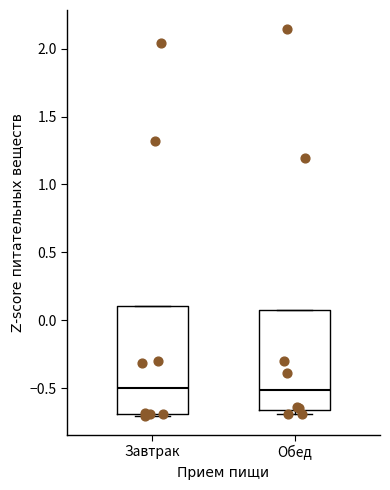

Reading left to right, transcribe this box plot: for each box, give where its median line is, the range the box spans, and where its two whiskers end, as read against the y-axis. The values are not printed on the chart, so give them approximately, as read against the axis.

Завтрак: median -0.50, box -0.70 to 0.10, whiskers -0.70 to 0.10
Обед: median -0.50, box -0.65 to 0.10, whiskers -0.70 to 0.10